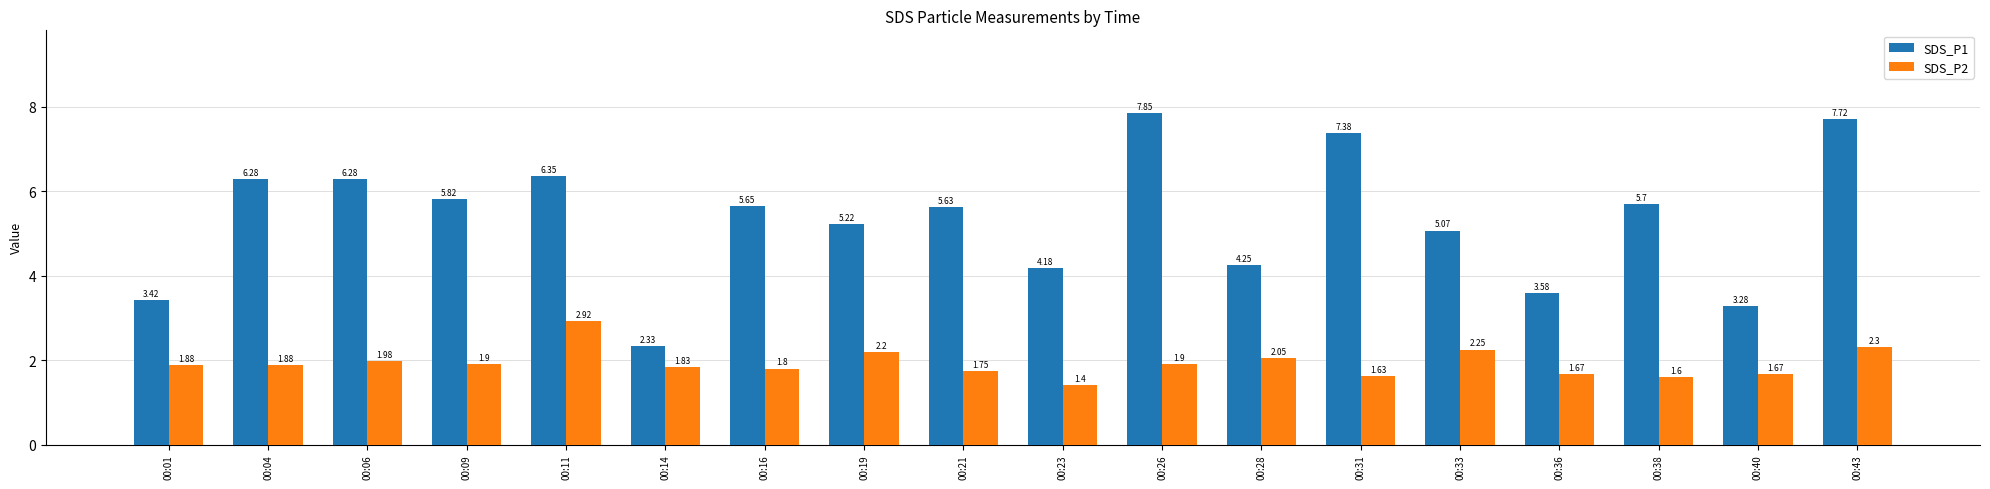

What is the sum of all SDS_P1 values?

96.0